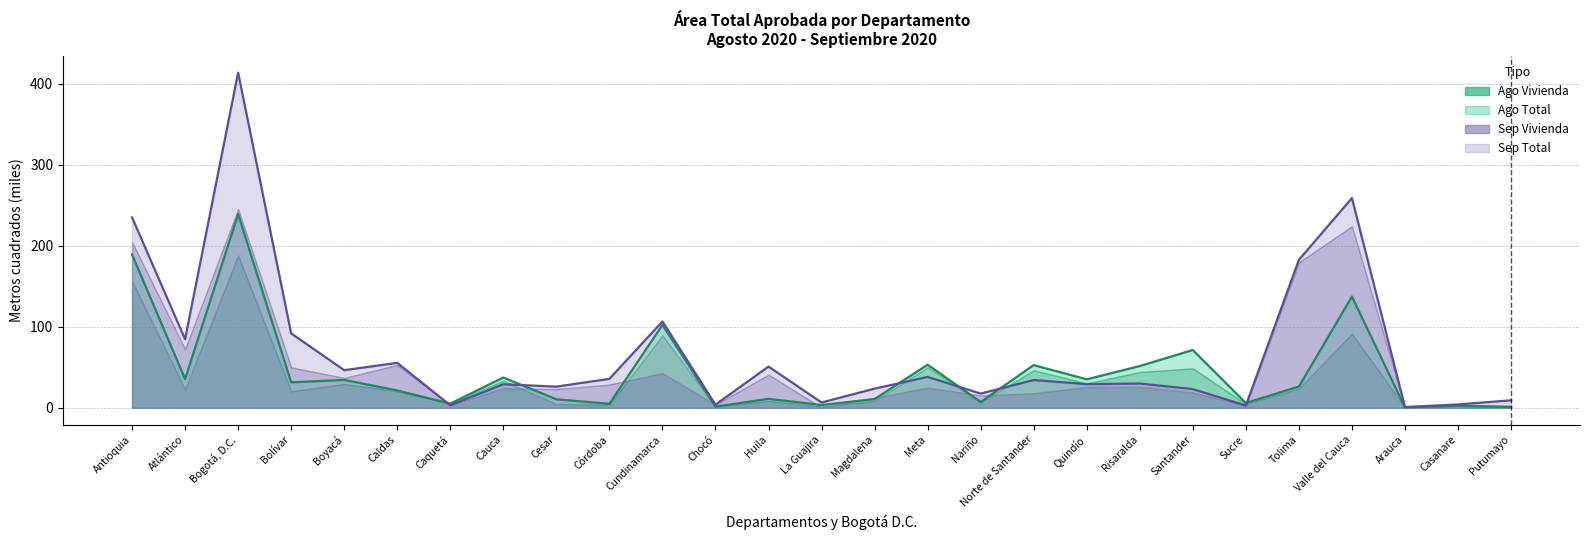

How many interior local valleys does the Aug Total line series have?

10